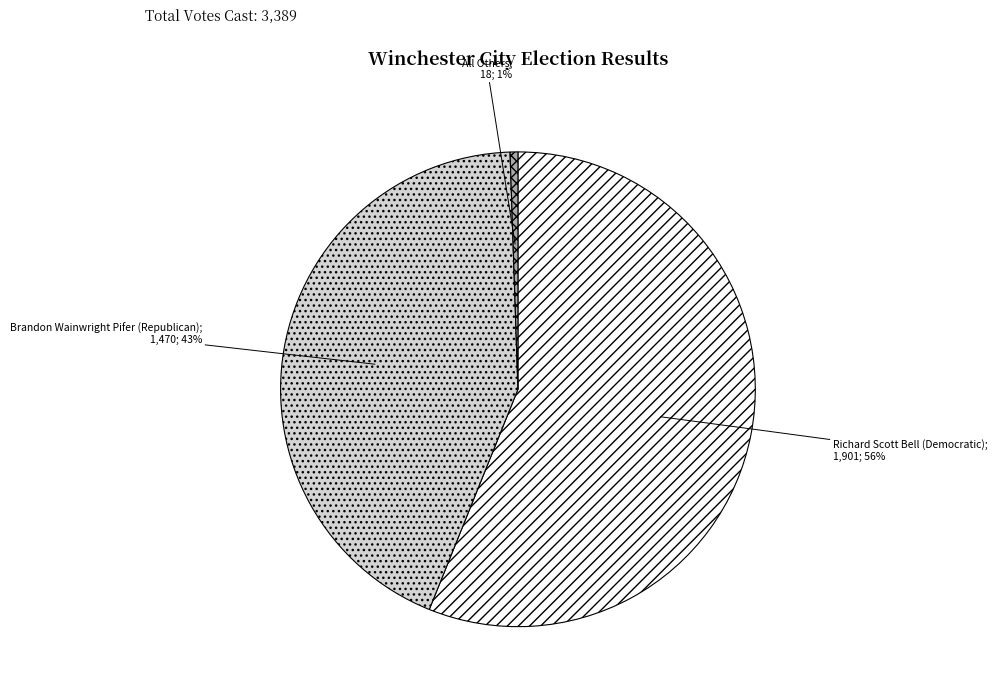

Is there any slice that represents more than half of the pie?

Yes